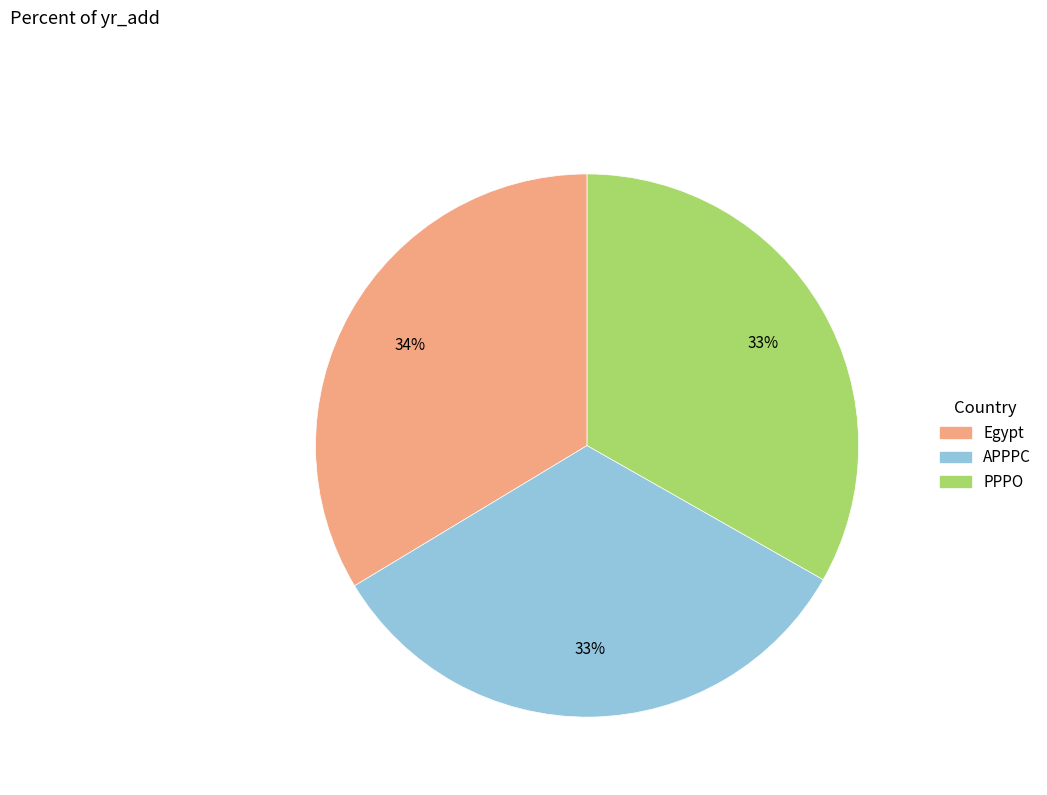

Is there any slice that represents more than half of the pie?

No